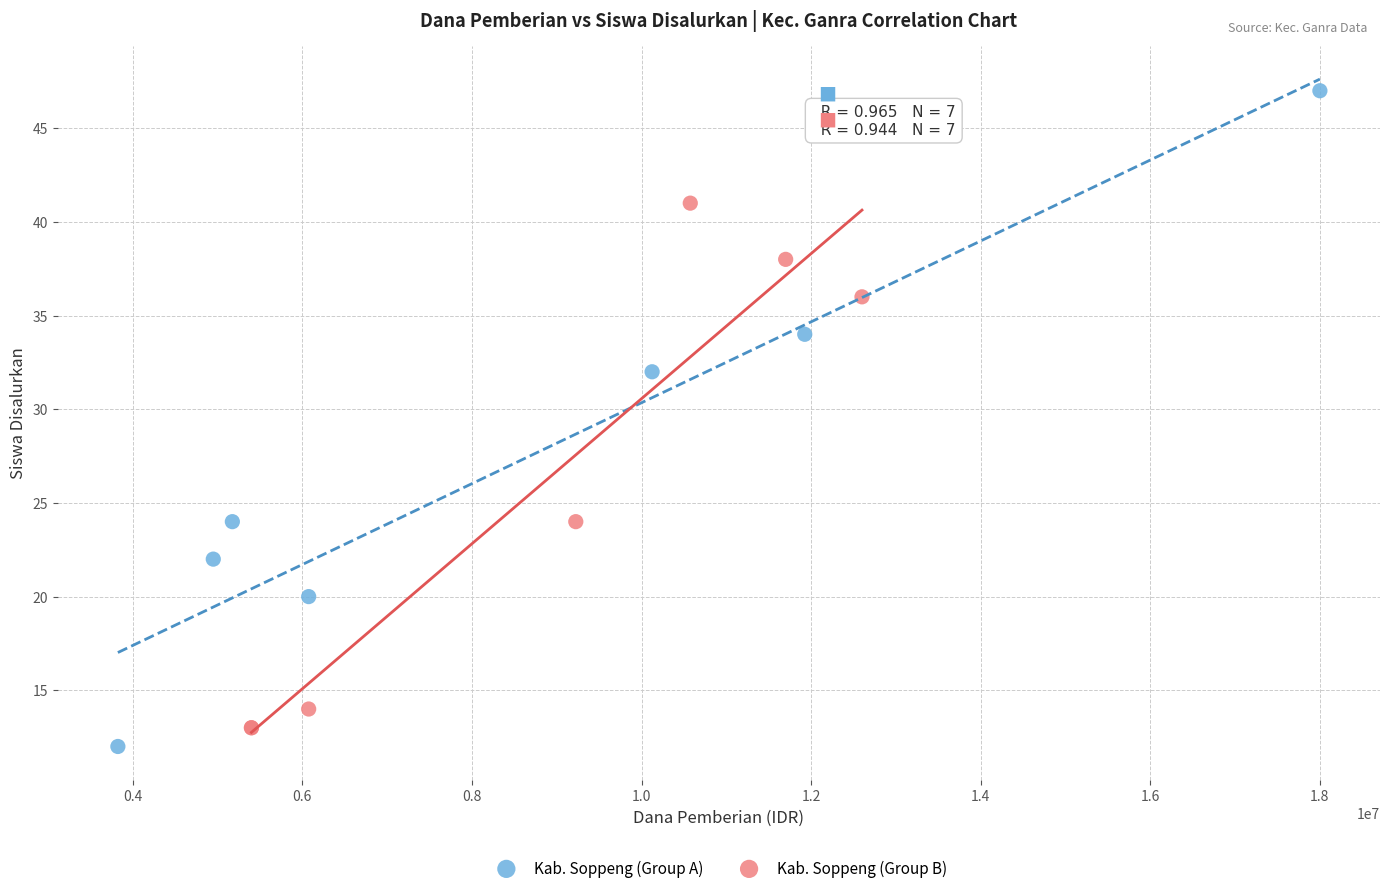

Which series has the largest Y range (max minus min)?

Kab. Soppeng (Group A)